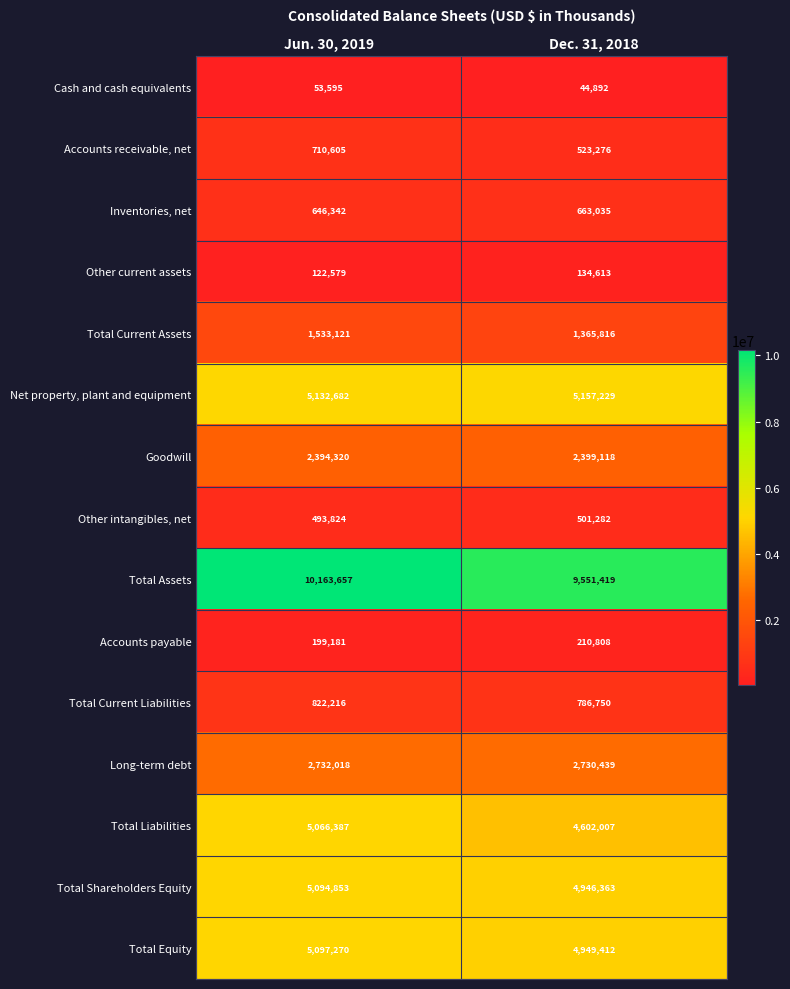

Is it true that Total Shareholders Equity equals 8363850 at Dec. 31, 2018?

False